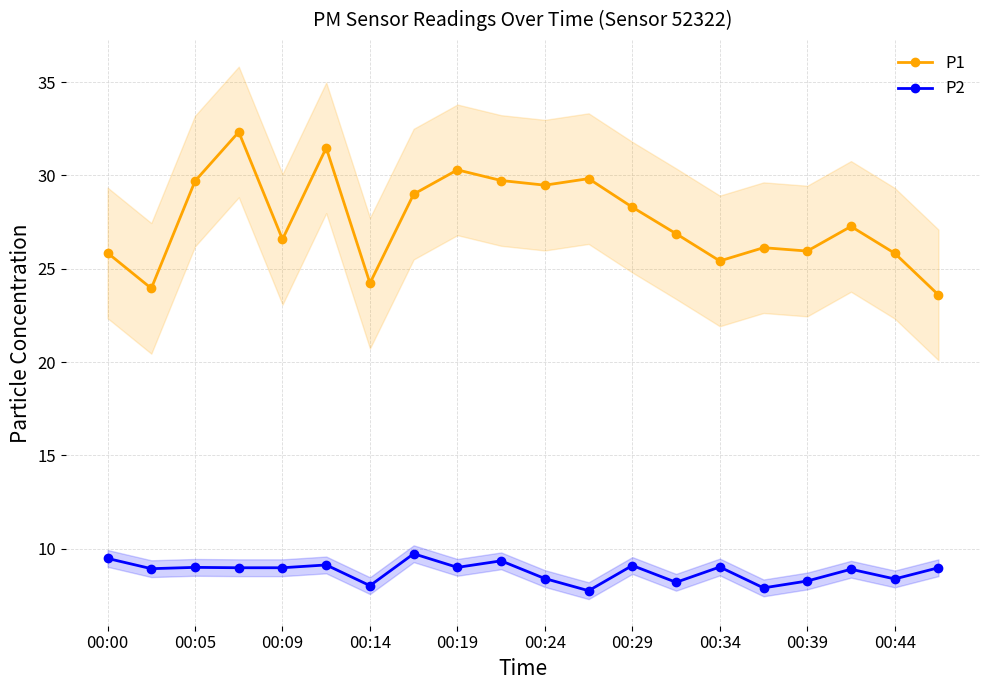

At which label does P1 reach its minimum?

19